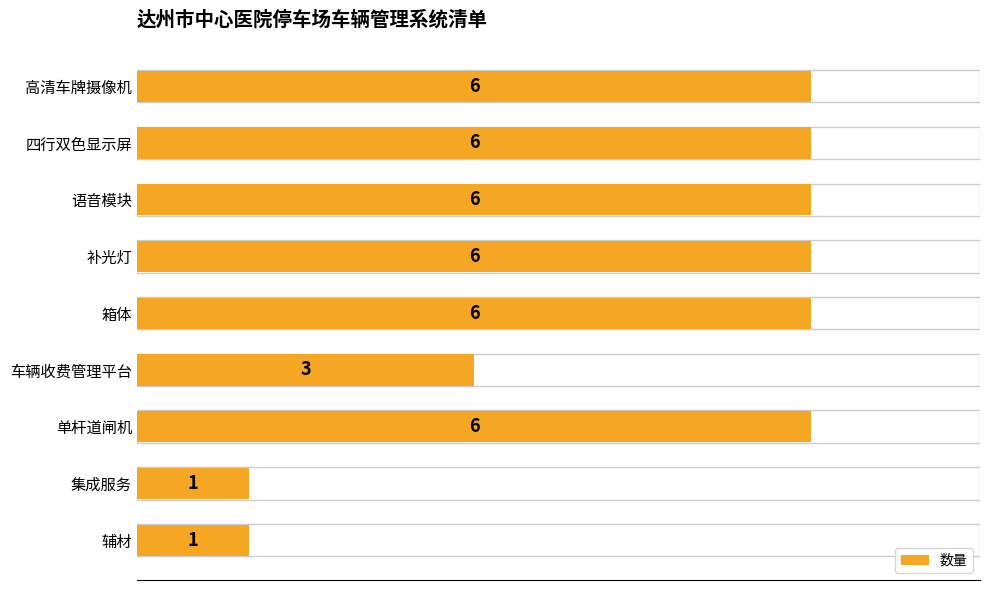

Does the chart contain any negative values?

No